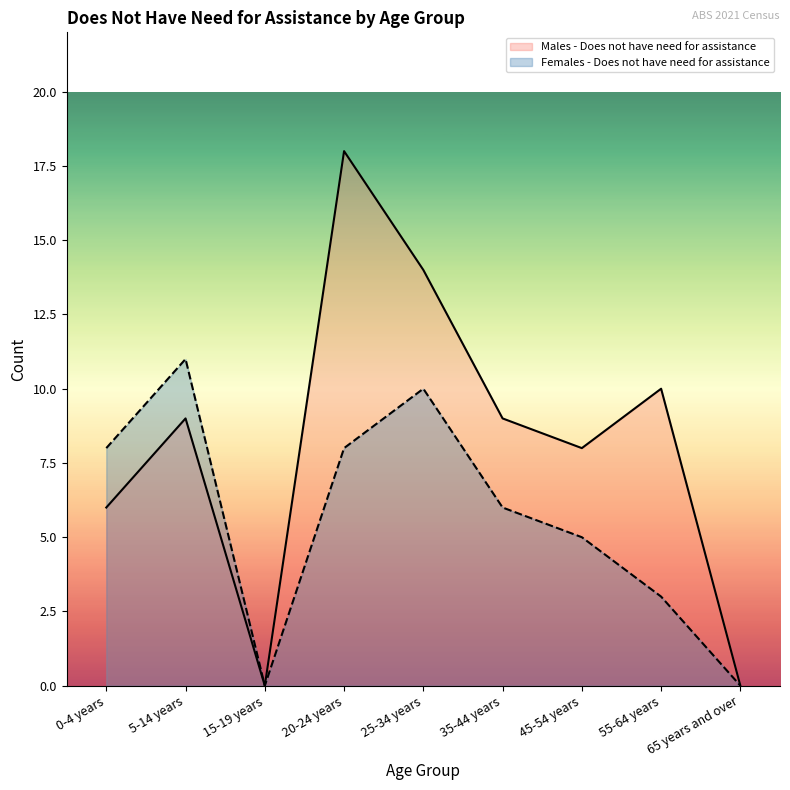

What is the label of the 4th point from the right?

35-44 years